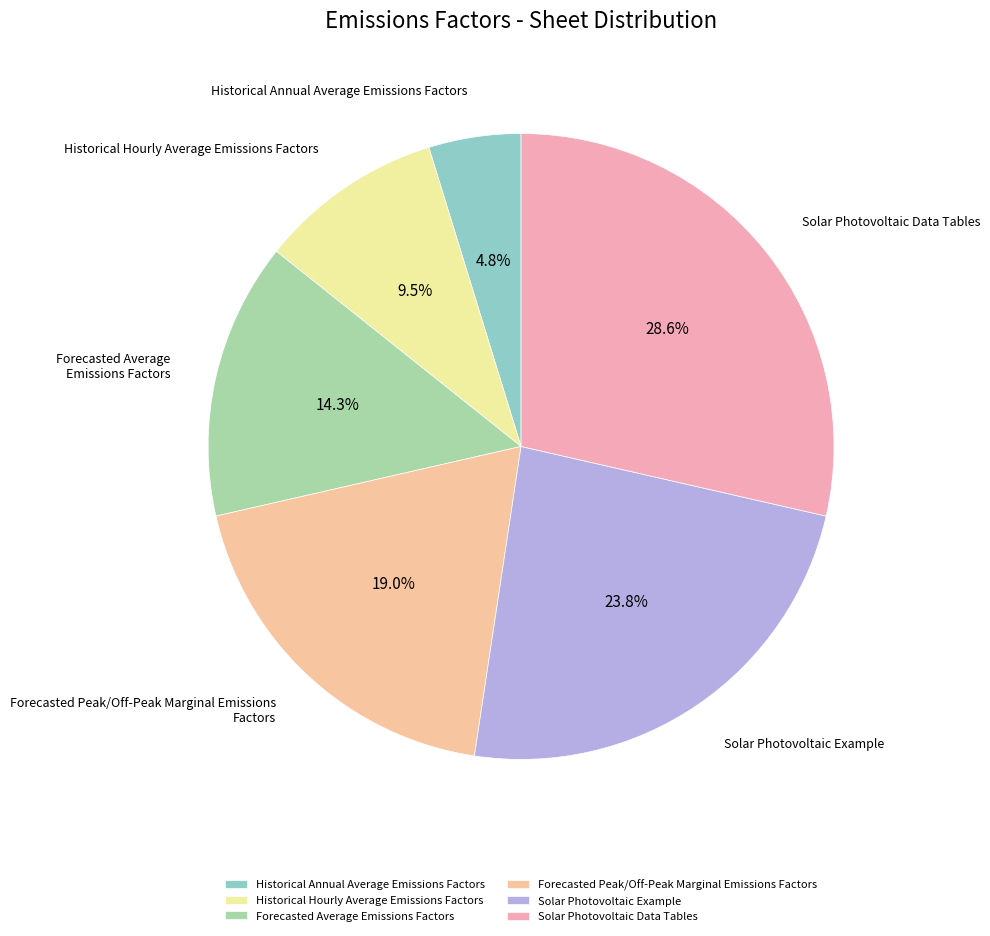

Does any single category account for the majority?

No